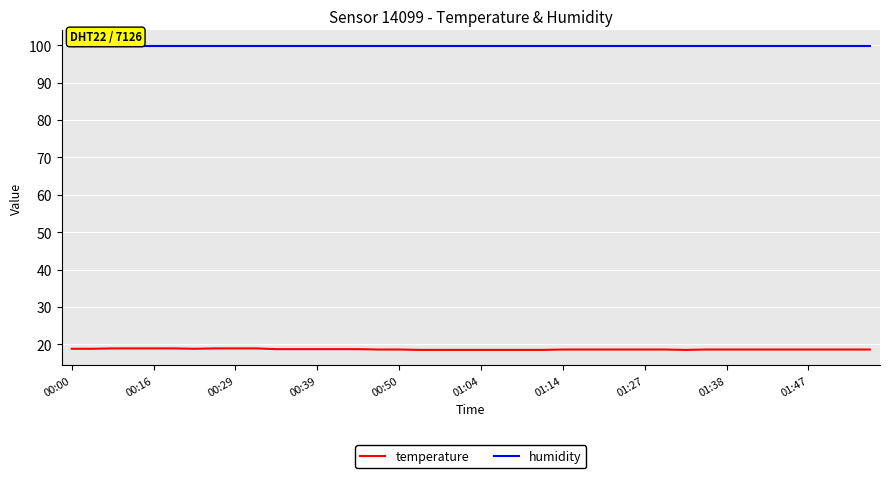

Does the chart have visible grid lines?

Yes